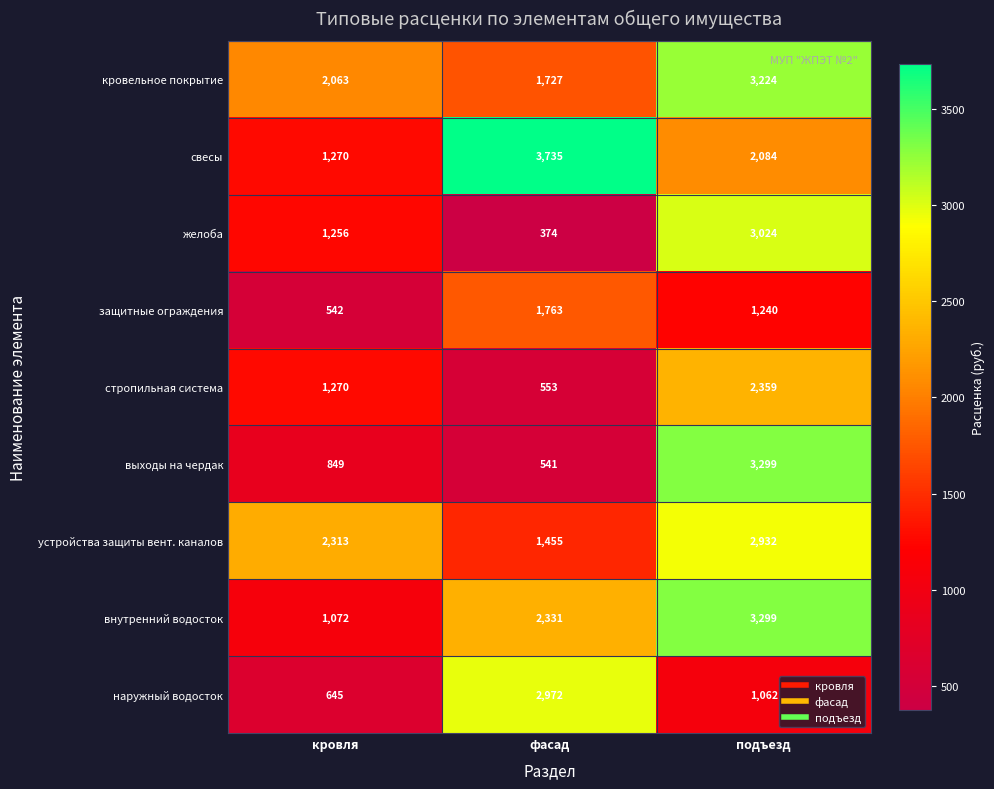

What is the sum of the защитные ограждения values at кровля and фасад?

2305